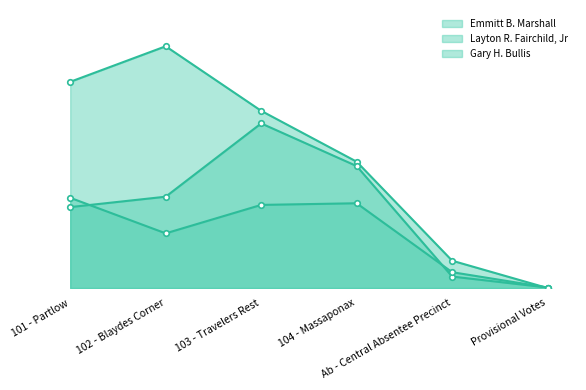

True or false: Layton R. Fairchild, Jr and Emmitt B. Marshall cross at least once.

True